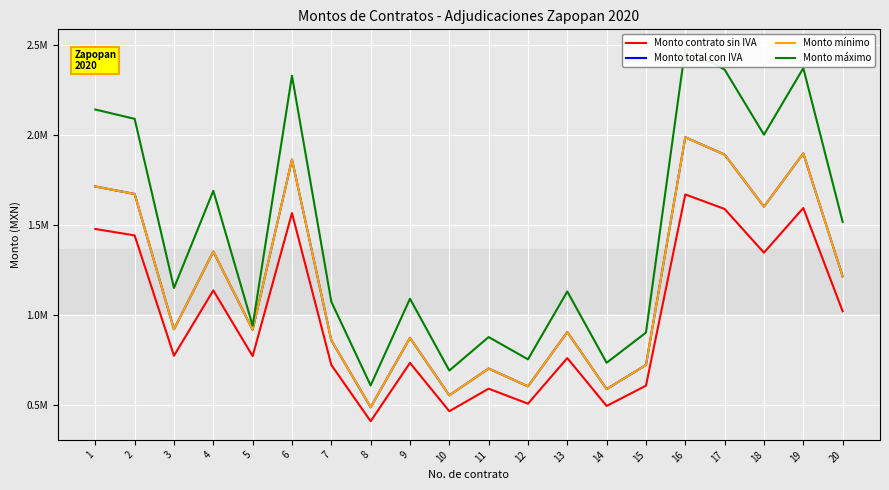

At which category does Monto máximo reach its first local peak?

4